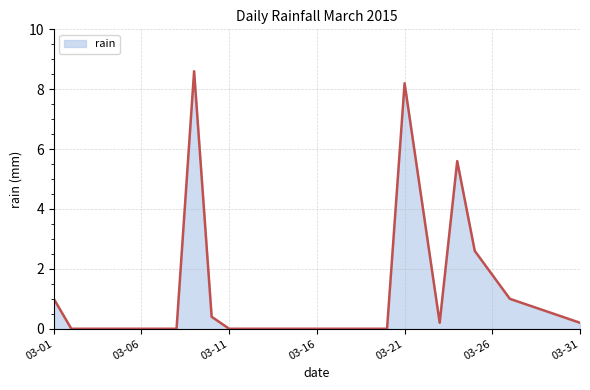

What is the greatest value displayed?

8.6